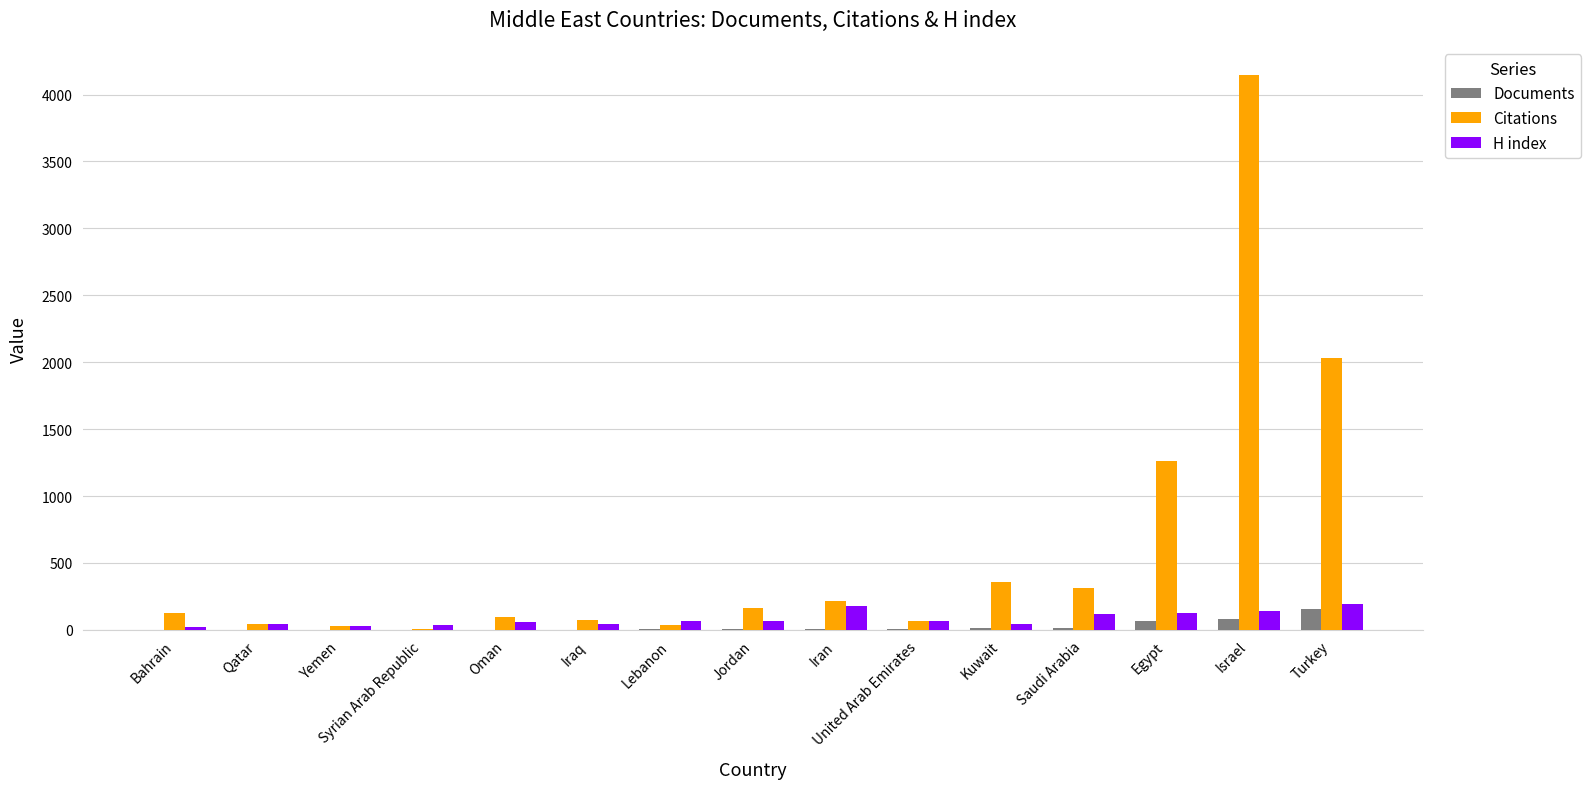

How many distinct data groups are displayed?

3